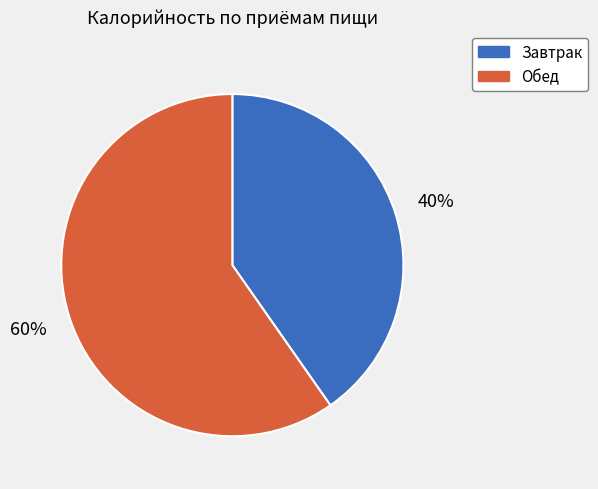

Is there any slice that represents more than half of the pie?

Yes